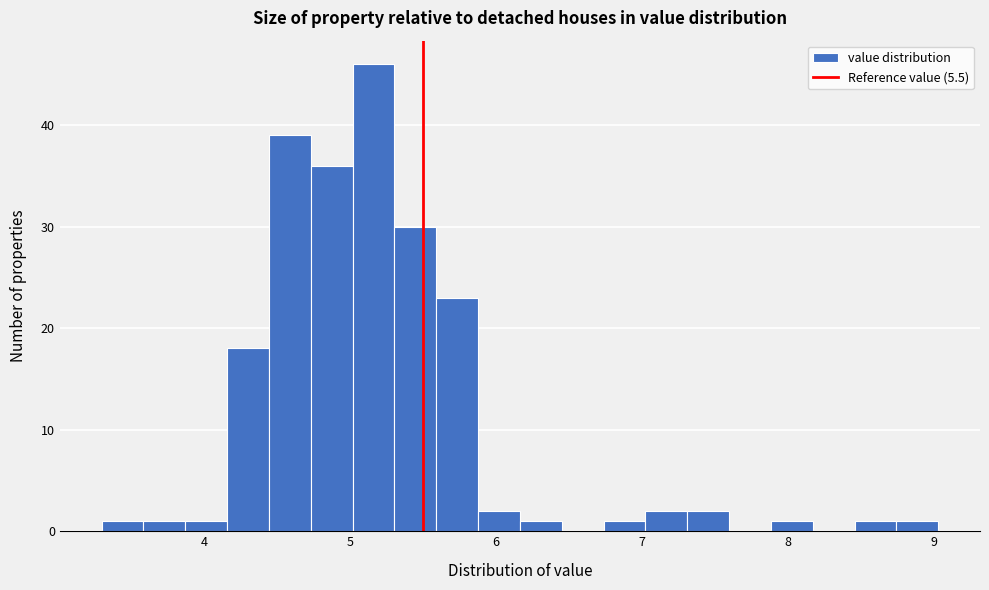

Around what value on the x-axis is the tallest bar? Give the approximate position of its centre, as read against the axis.

5.2